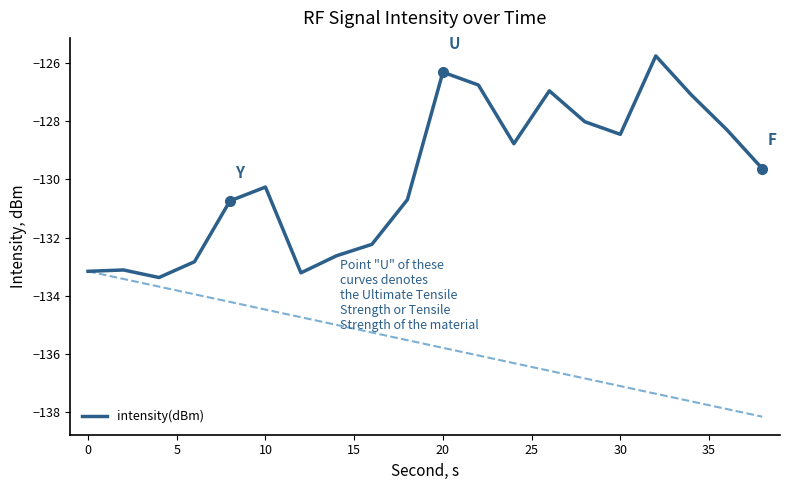

What is the minimum value shown in the chart?

-133.4